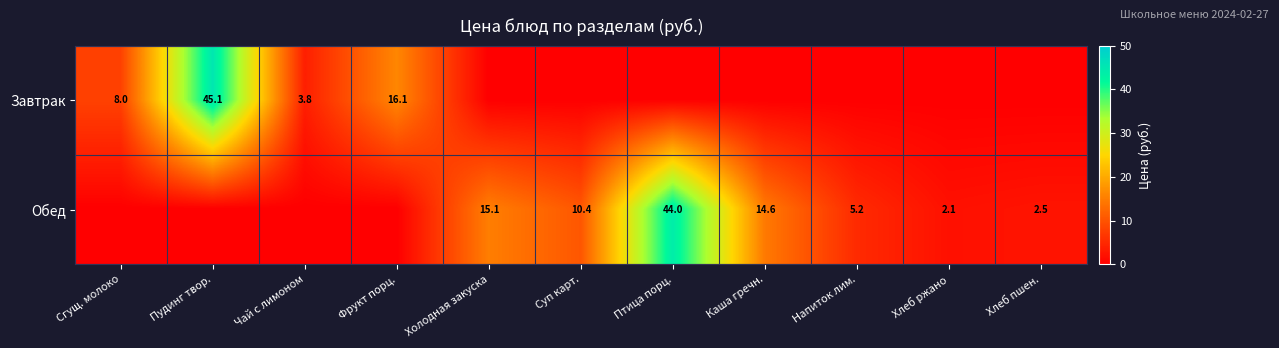

The Обед series shows 17.4 at Суп карт.. True or false?

False